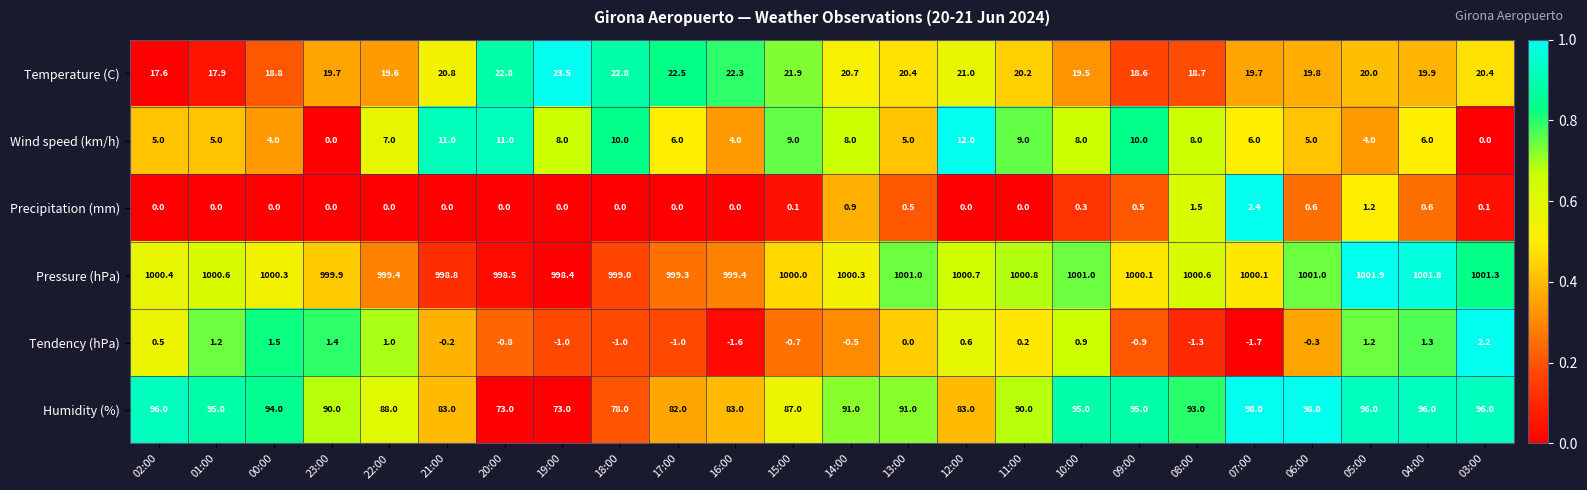

What is the difference between the second highest and second lowest values in the Wind speed (km/h) series?

11.0